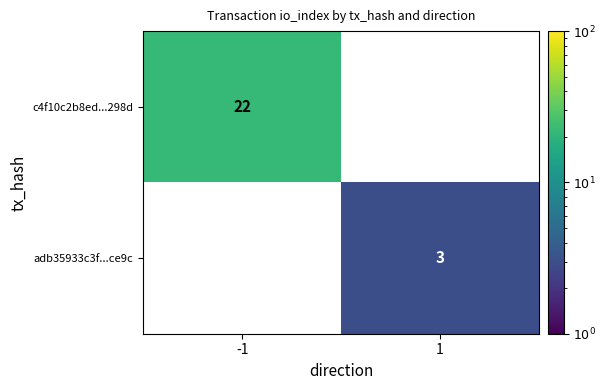

True or false: c4f10c2b8ed...298d has a value of 22 at -1.

True